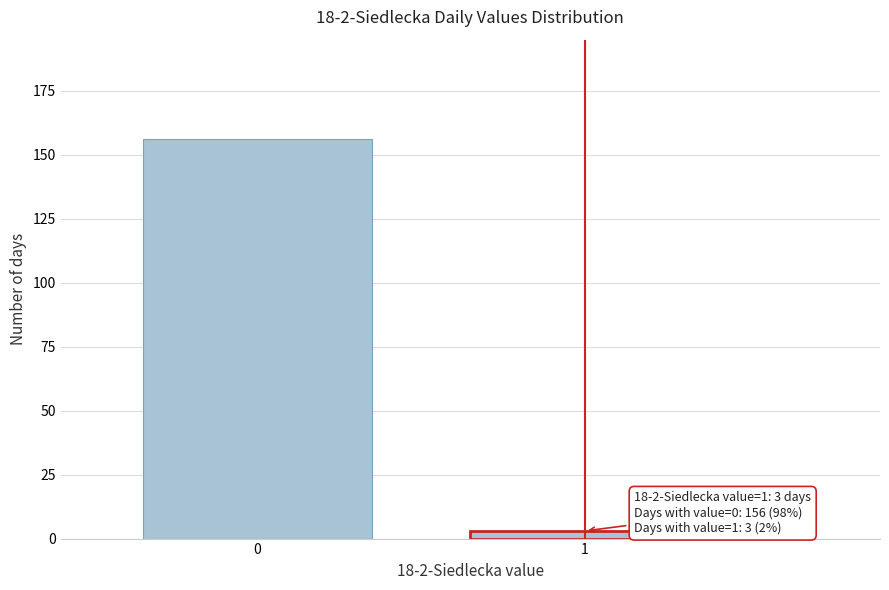

Reading left to right, extract all data points from this chart.

156	3